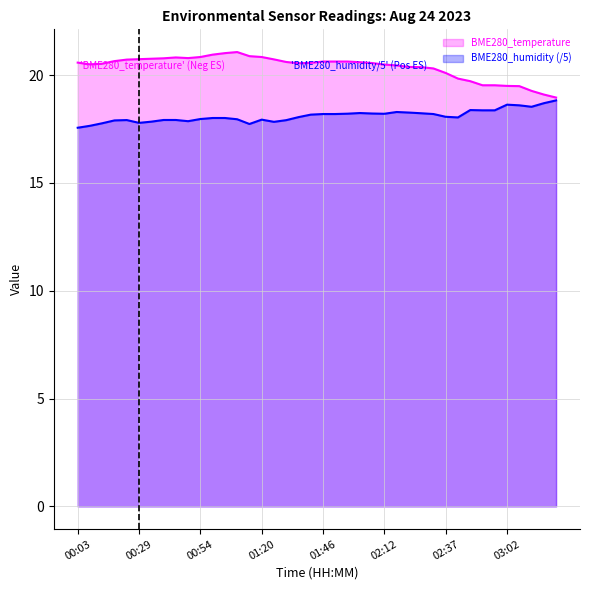

How many data points in BME280_humidity are above 18?

24